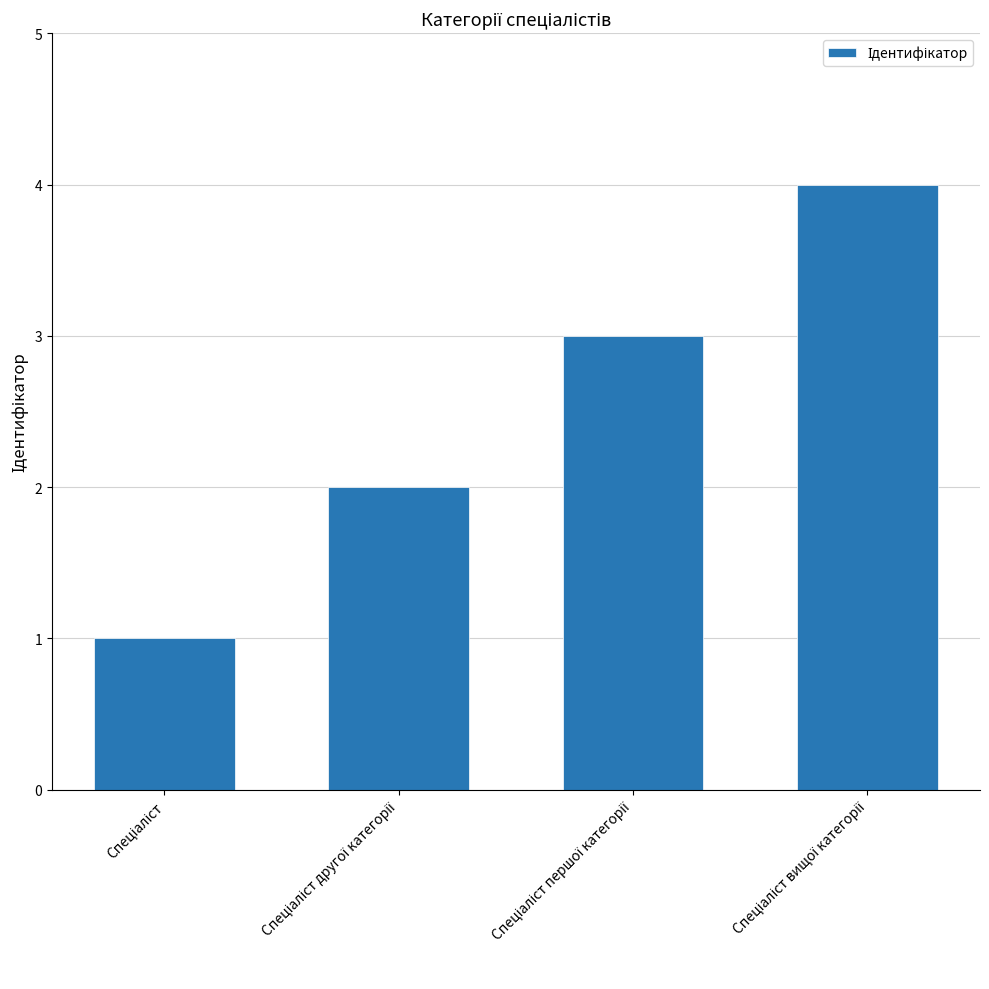

What is the difference between the maximum and minimum values?

3